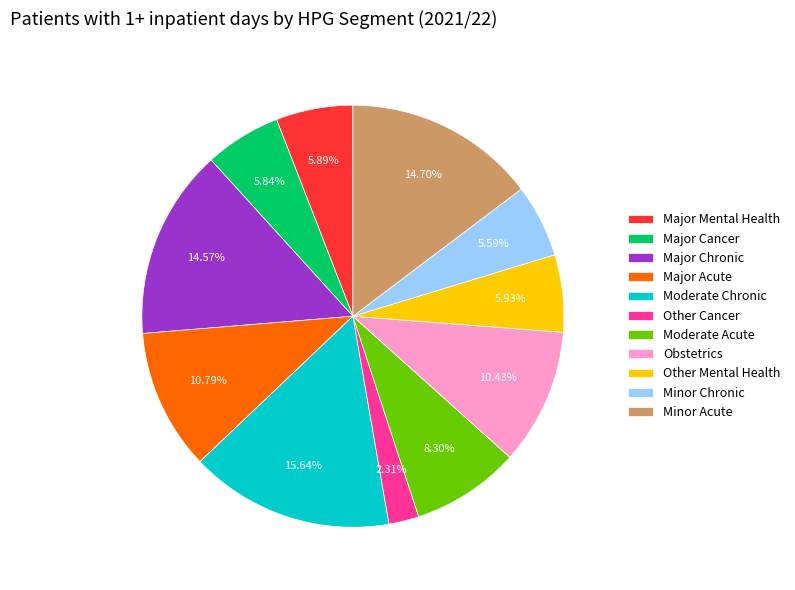

How many slices are in this pie chart?

11